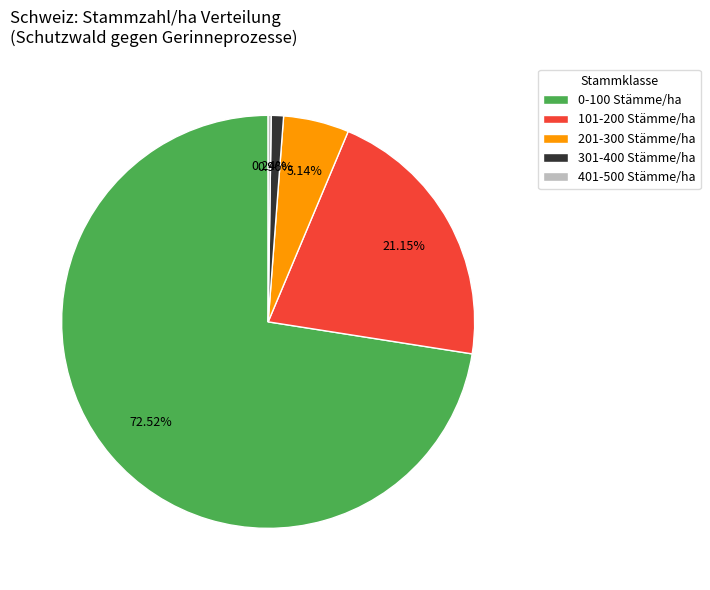

To the nearest percent, what is the average slice percentage?

20%